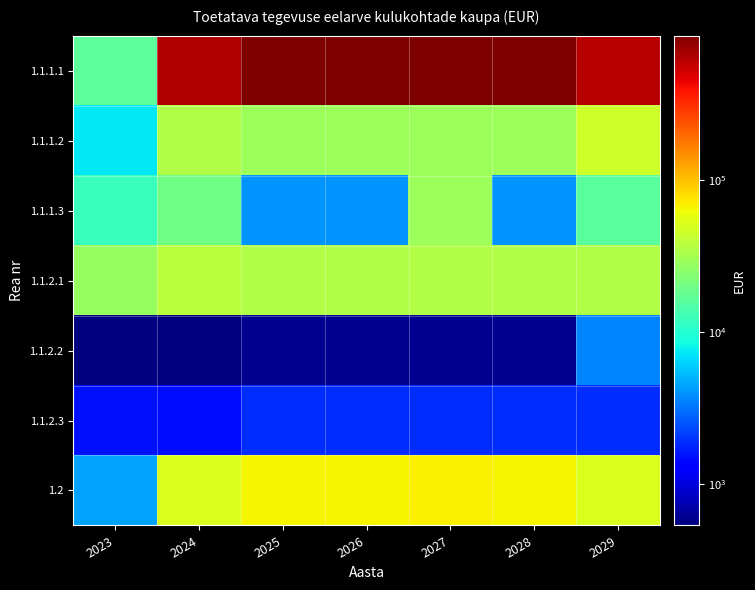

How many categories are shown in the chart?

7